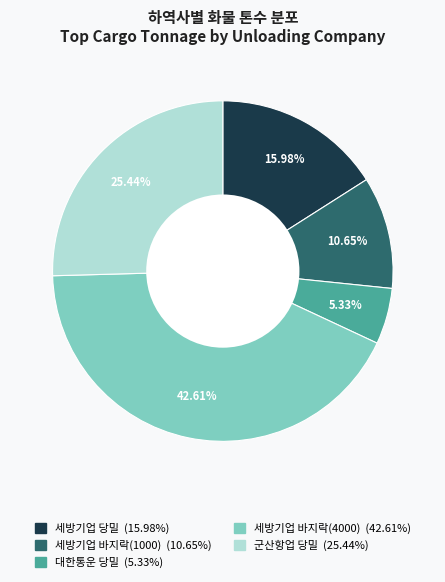

Which has a higher value, 세방기업 바지락(1000) or 대한통운 당밀?

세방기업 바지락(1000)